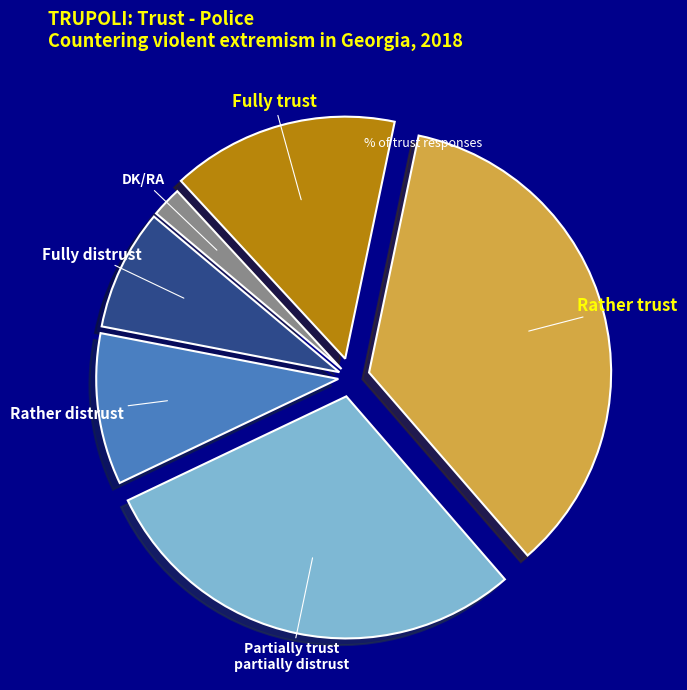

True or false: Fully distrust accounts for 1% of the total.

False